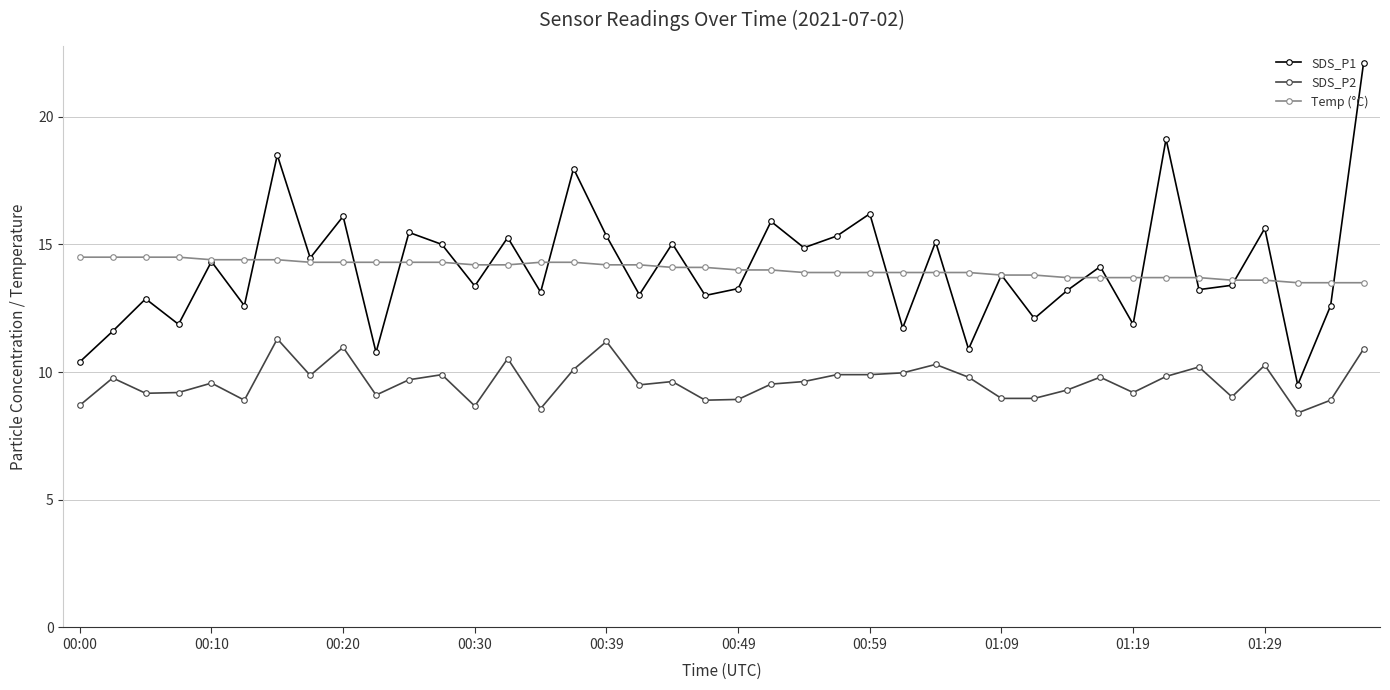

What is the greatest value displayed?

22.1